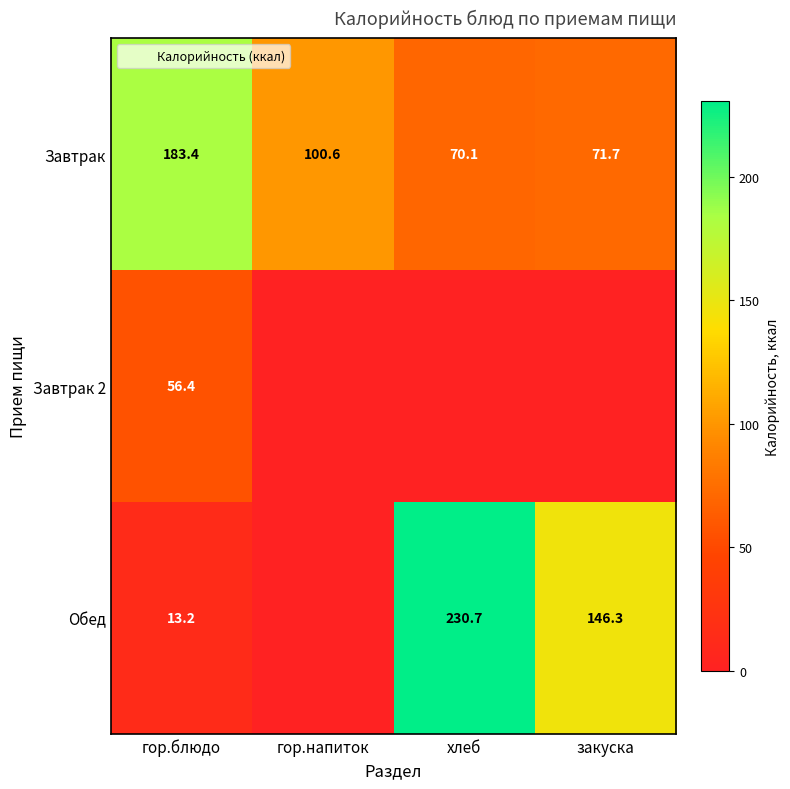

What is the difference between the Завтрак 2 values at гор.блюдо and хлеб?

56.4